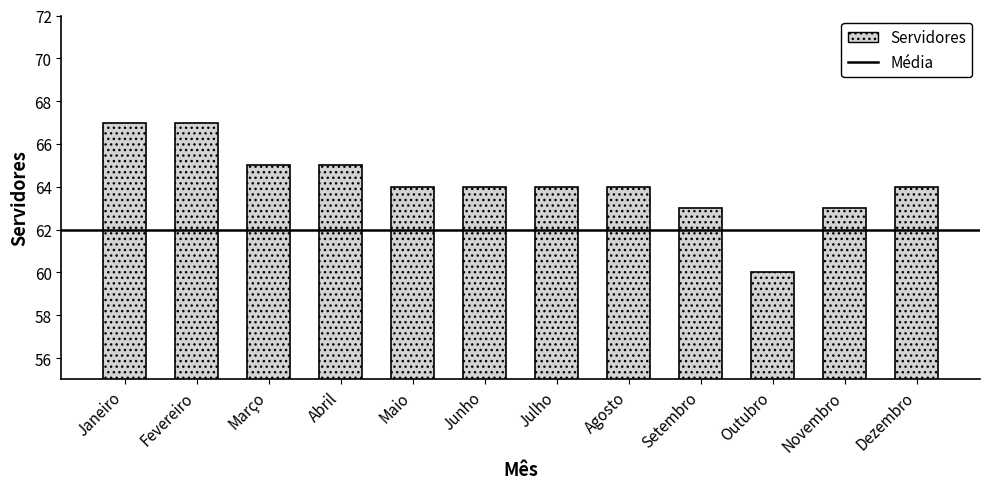

How many distinct data groups are displayed?

1